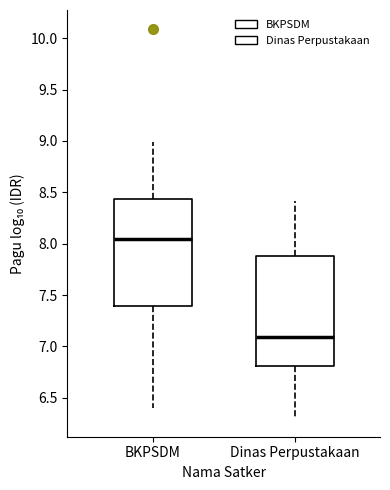

Where does the lower whisker of the box for Dinas Perpustakaan end on the y-axis? The values are not printed on the chart, so give them approximately, as read against the axis.

6.30